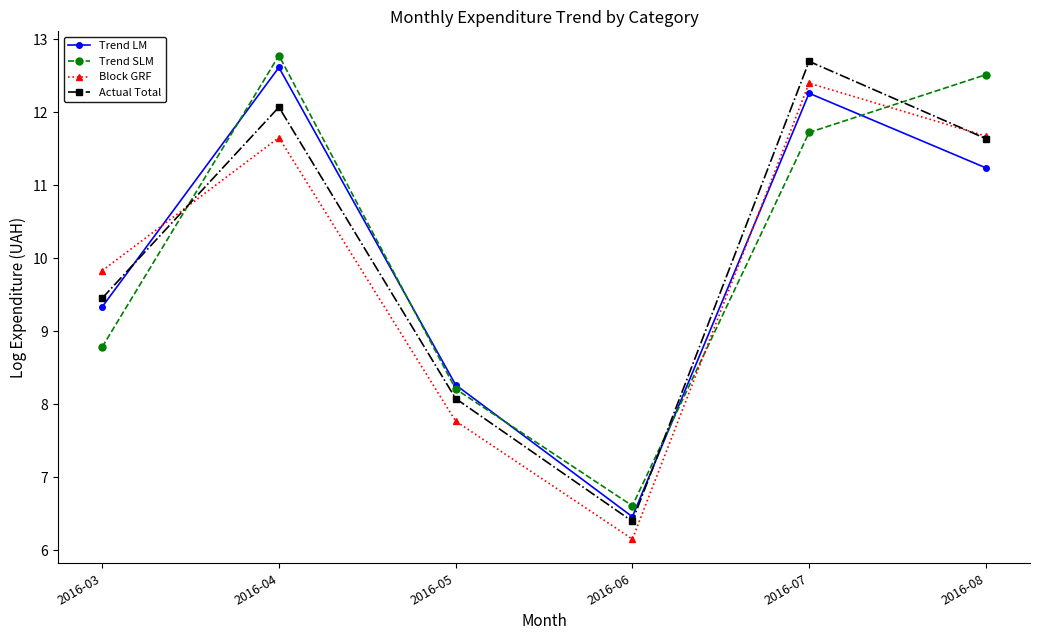

What is the spread (max minus min) of values at 2016-05?

0.5